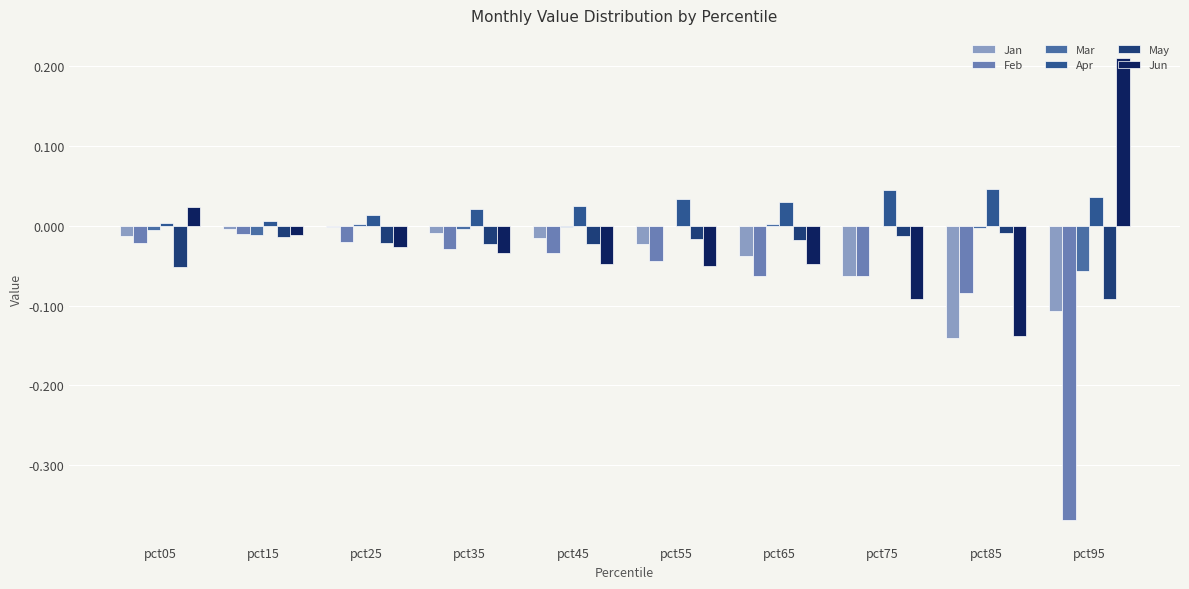

At which label is Apr closest to 0?

pct05